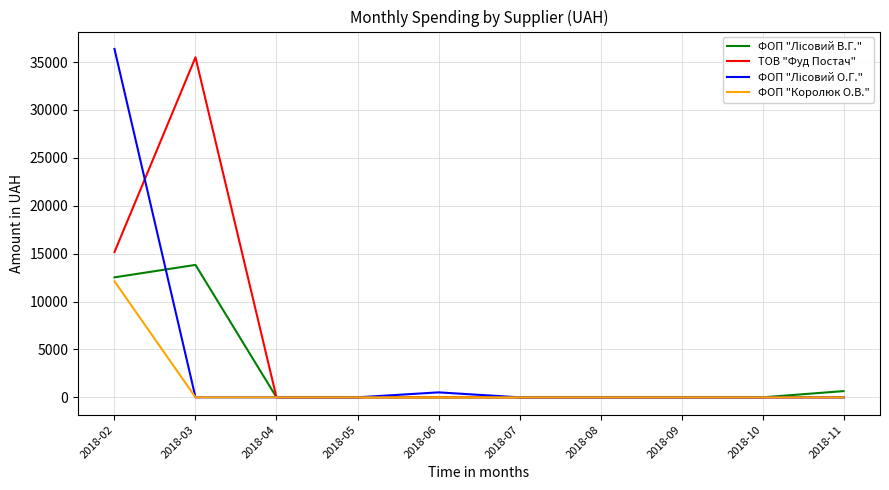

The ТОВ "Фуд Постач" series shows 0.0 at 2018-06. True or false?

True